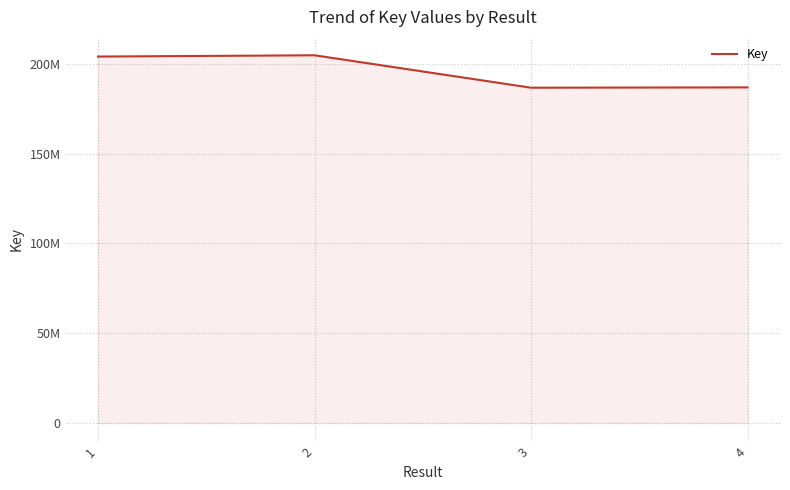

True or false: there are more than 0 points higher than both neighbors.

True